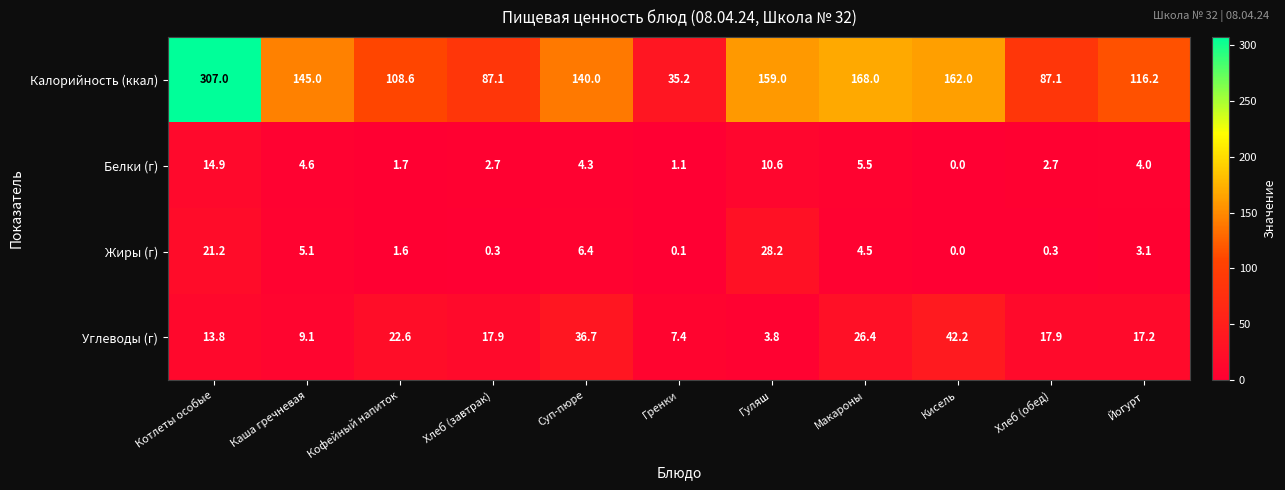

Which series changed the most between Суп-пюре and Макароны?

Калорийность (ккал)